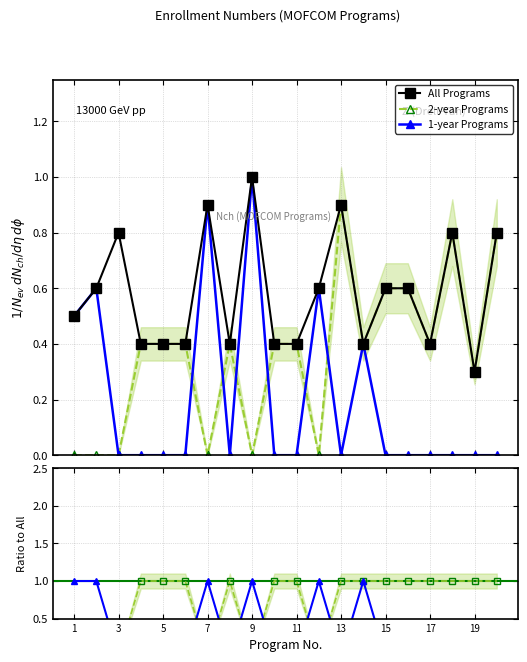

True or false: 2-year Programs has more than 0 points higher than both neighbors.

True